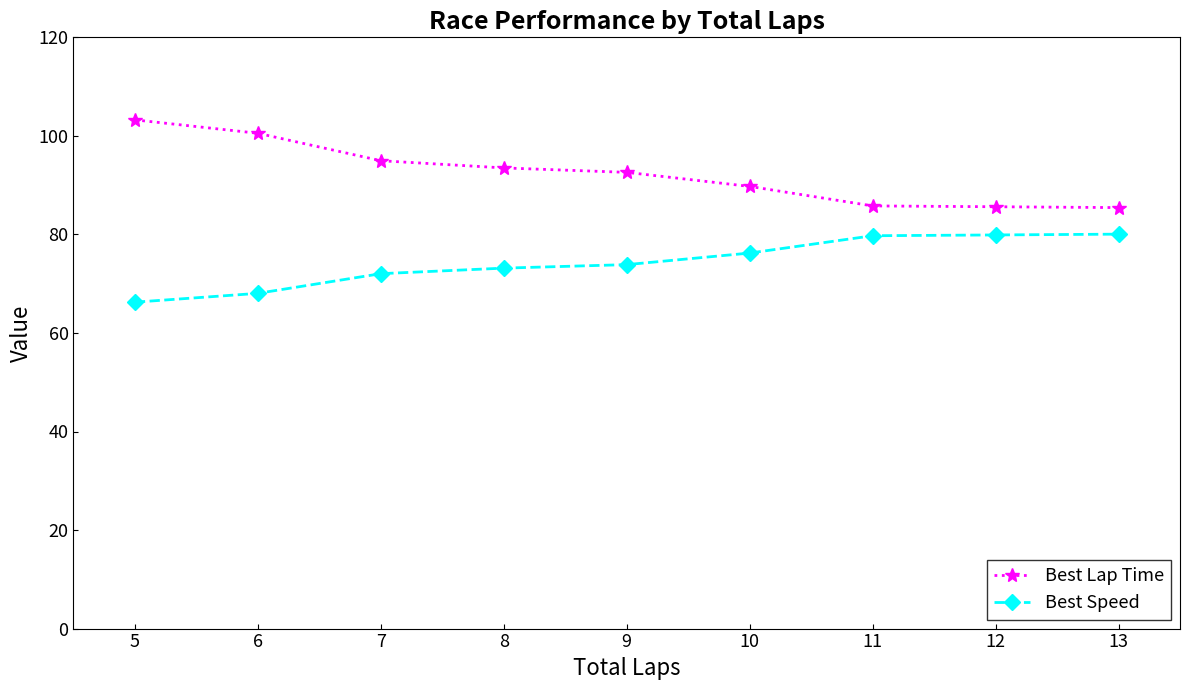

True or false: Best Lap Time and Best Speed cross at least once.

False